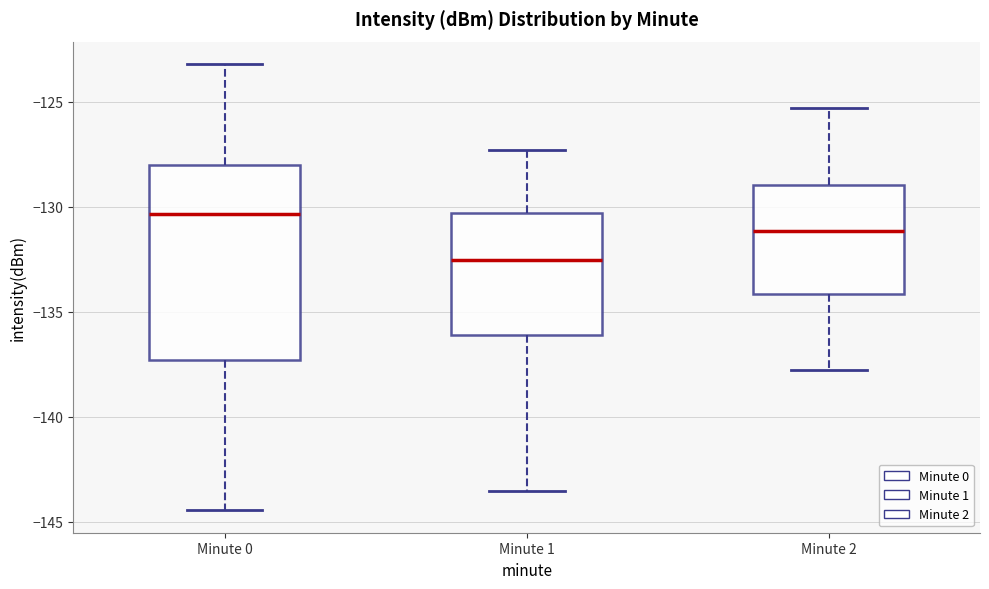

Which box is the tallest, from its lower edge to its upper edge?

Minute 0